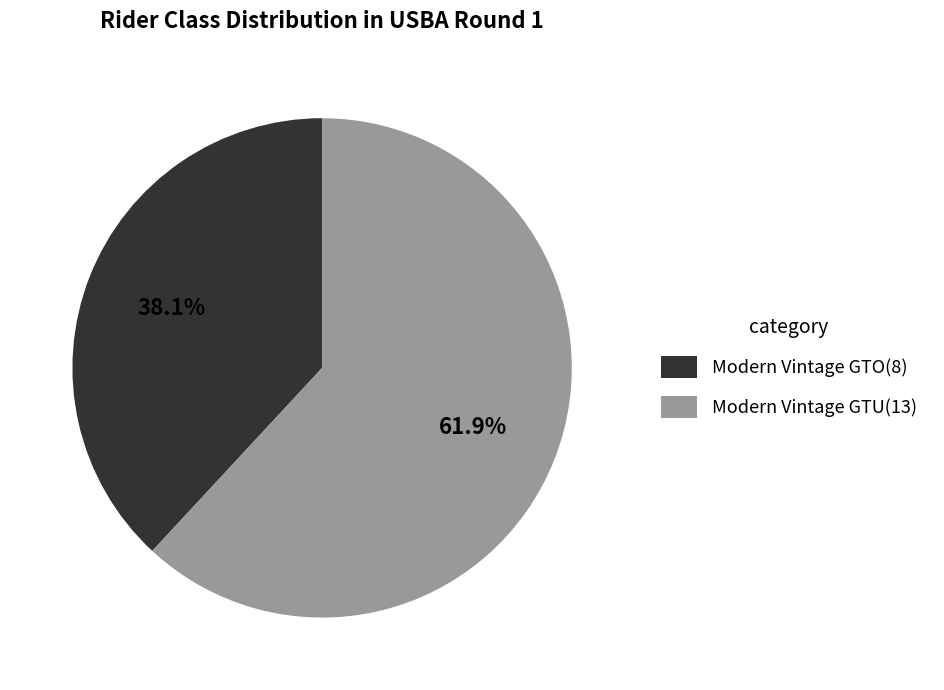

True or false: Modern Vintage GTO accounts for 38% of the total.

True